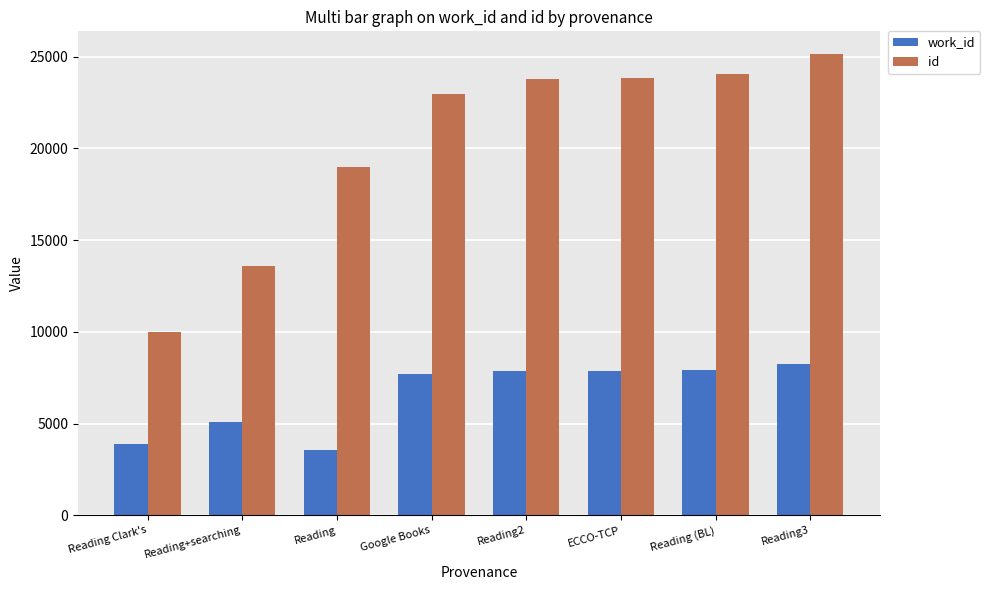

What is the sum of all id values?

162345